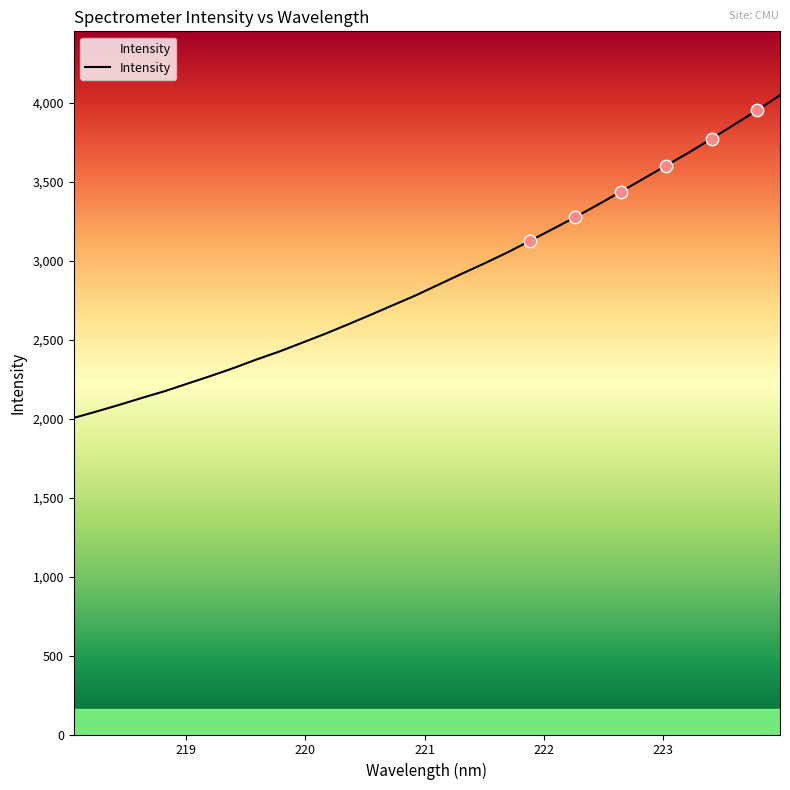

What is the difference between the maximum and minimum values?

2042.7